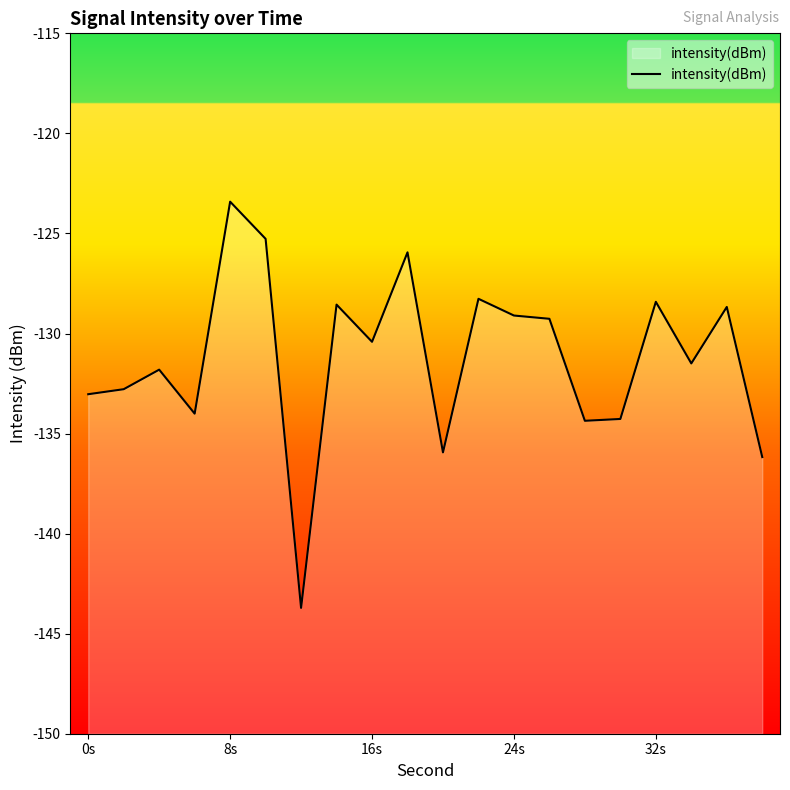

Reading left to right, what are all the values shown in this chart?

-133.0	-132.8	-131.8	-134.0	-123.4	-125.3	-143.7	-128.6	-130.4	-125.9	-135.9	-128.3	-129.1	-129.3	-134.4	-134.3	-128.4	-131.5	-128.7	-136.2